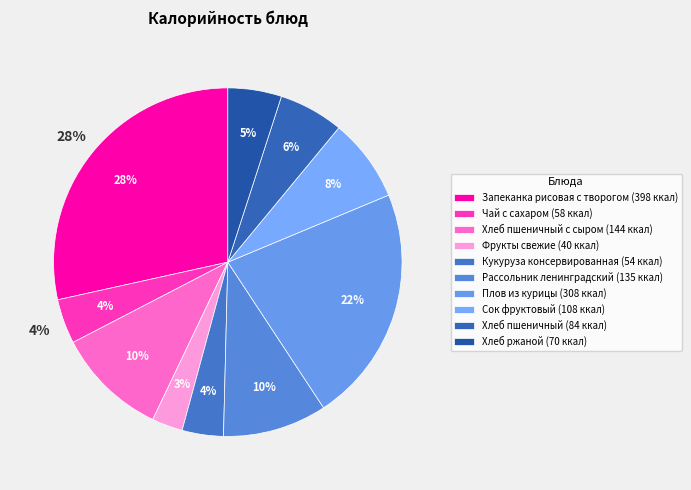

Combined, do Чай с сахаром and Хлеб ржаной account for over 50%?

No